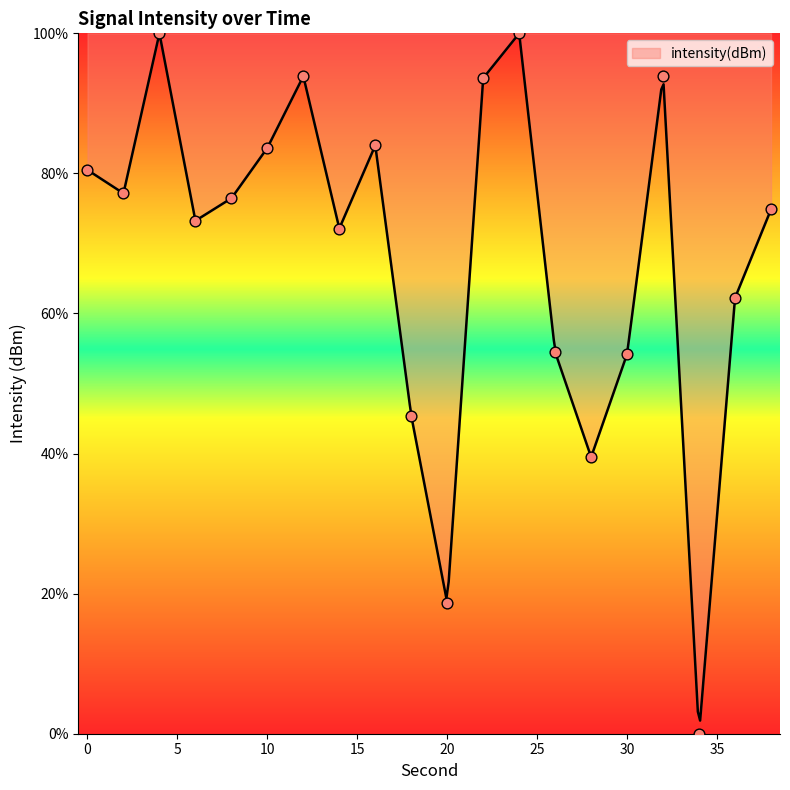

What is the ratio of the value at 16 to the value at 18?

1.9